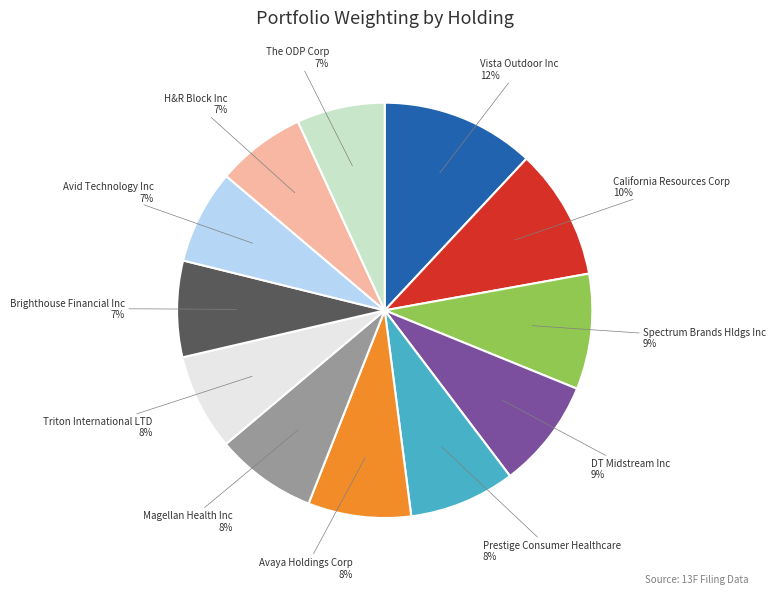

To the nearest percent, what is the average slice percentage?

8%